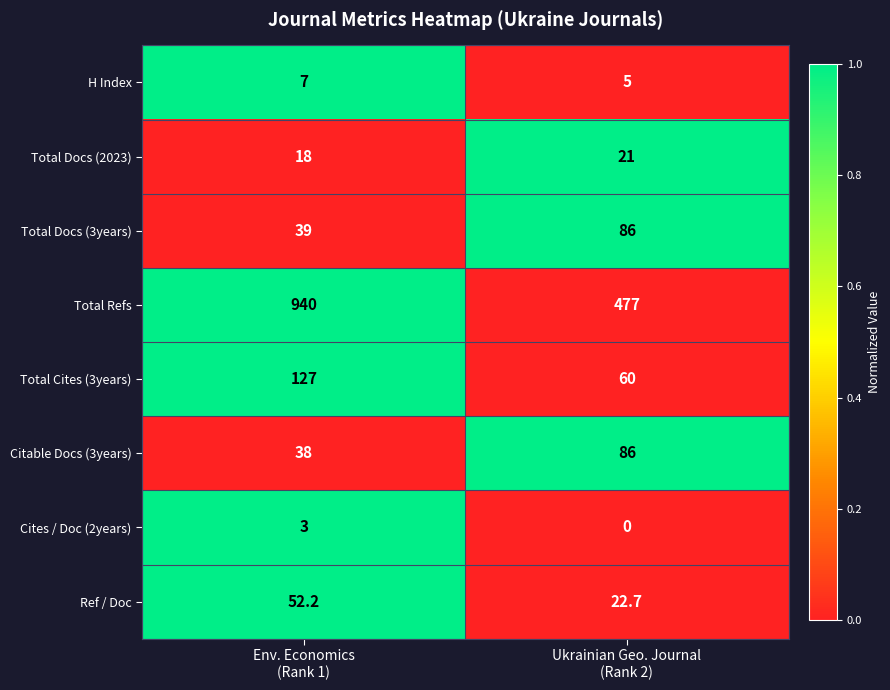

Which series has the largest total across all categories?

Total Refs